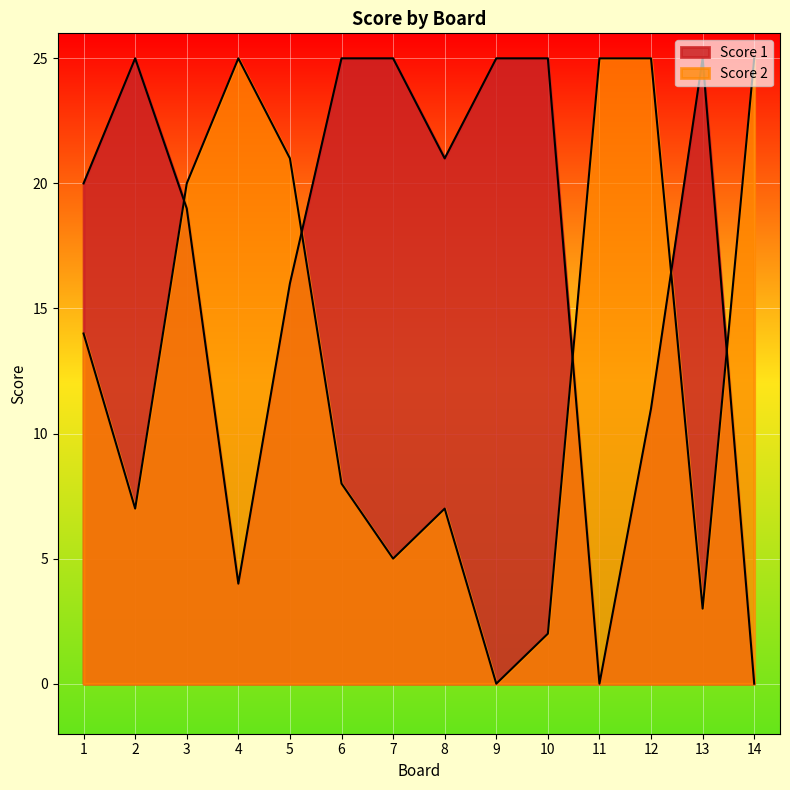

How many values in the Score 1 series exceed 21?

6